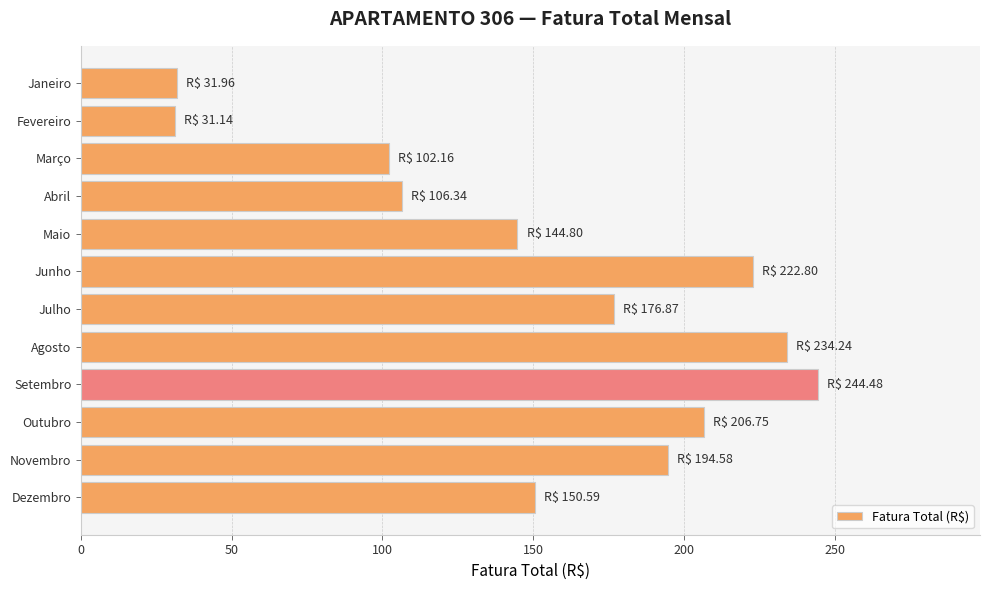

What is the value of the 10th bar from the top?

206.8